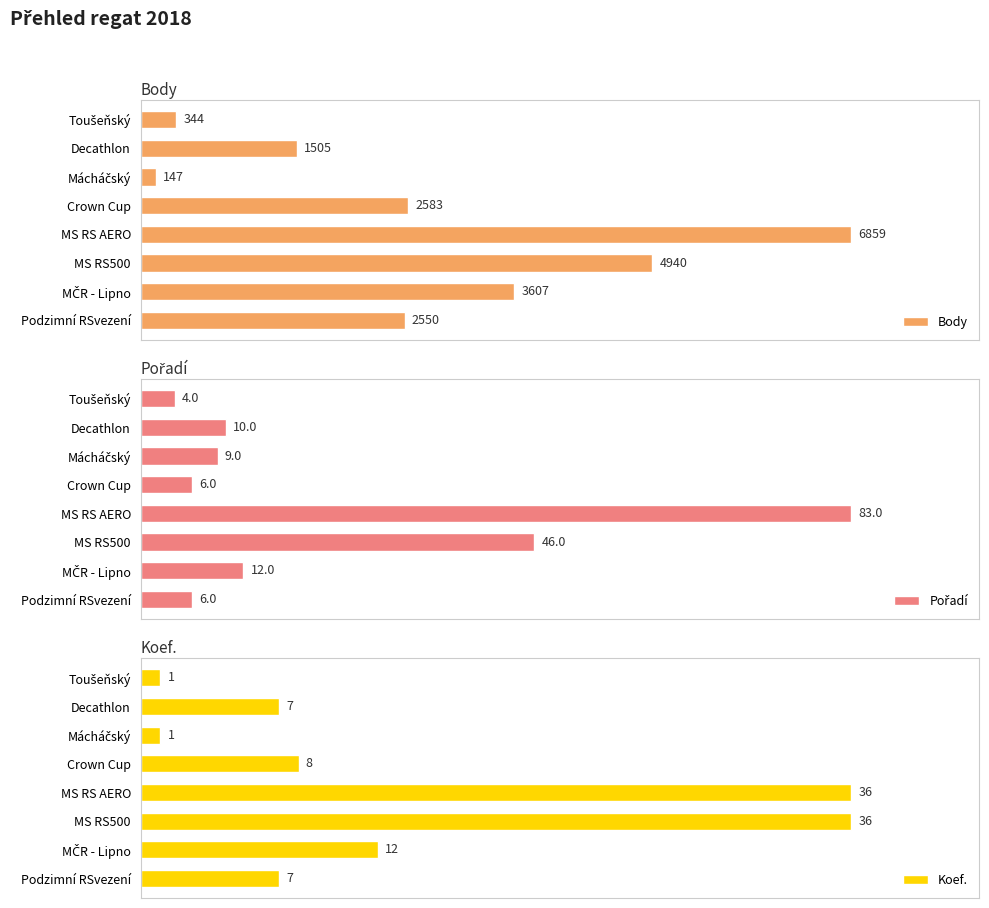

Count the number of categories in the chart.

8